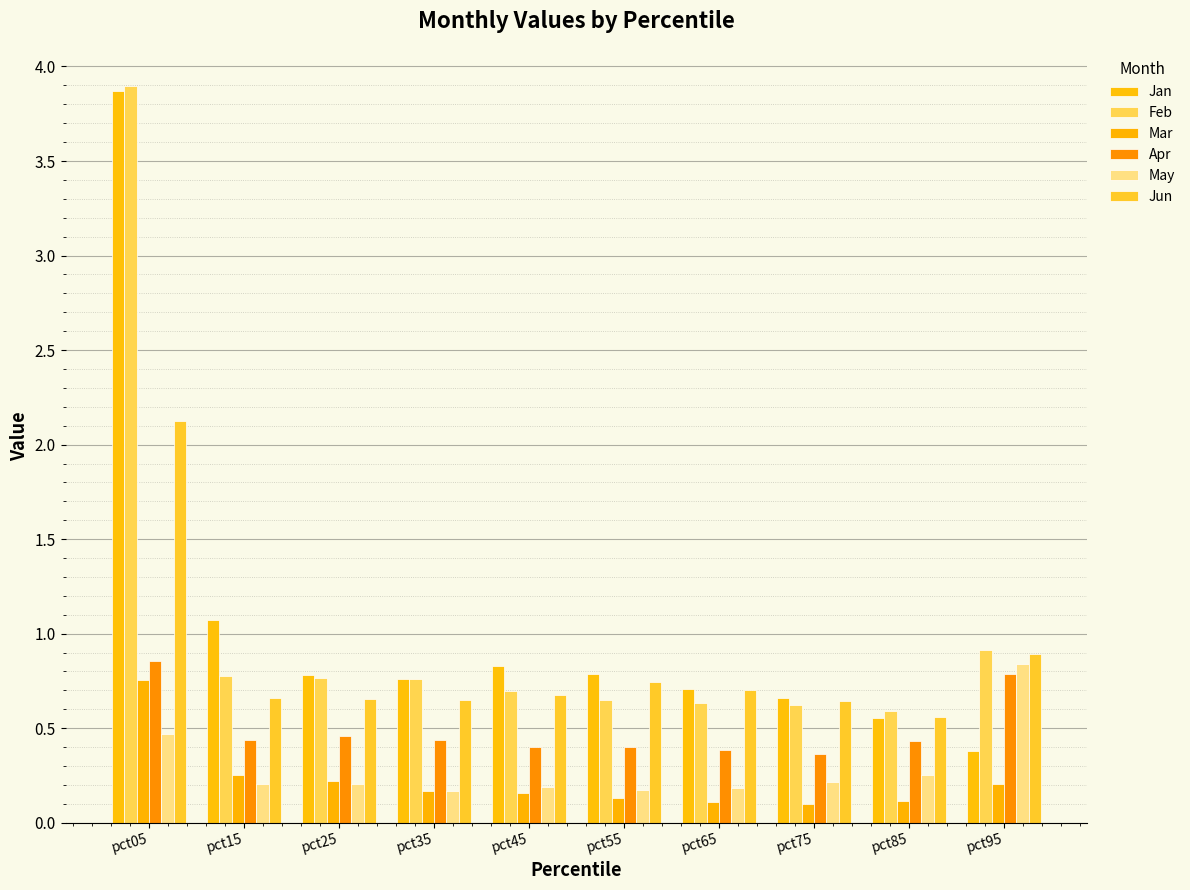

Is the value of Apr at pct95 greater than the value of Jan at pct35?

Yes